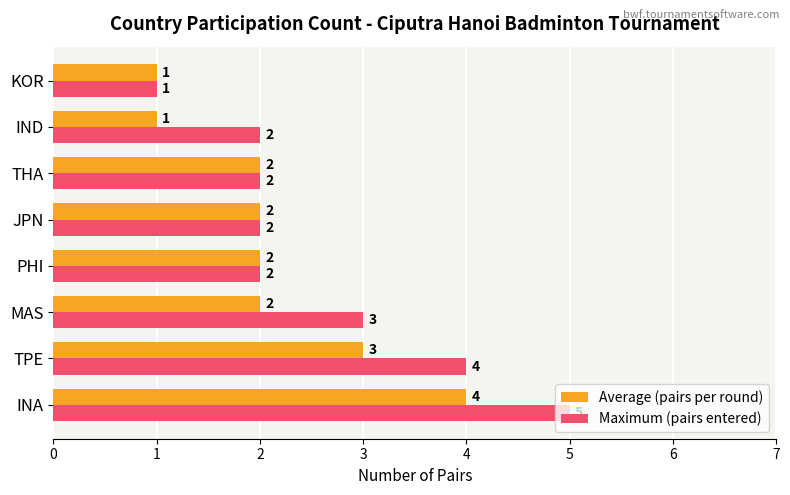

What is the greatest value displayed?

5